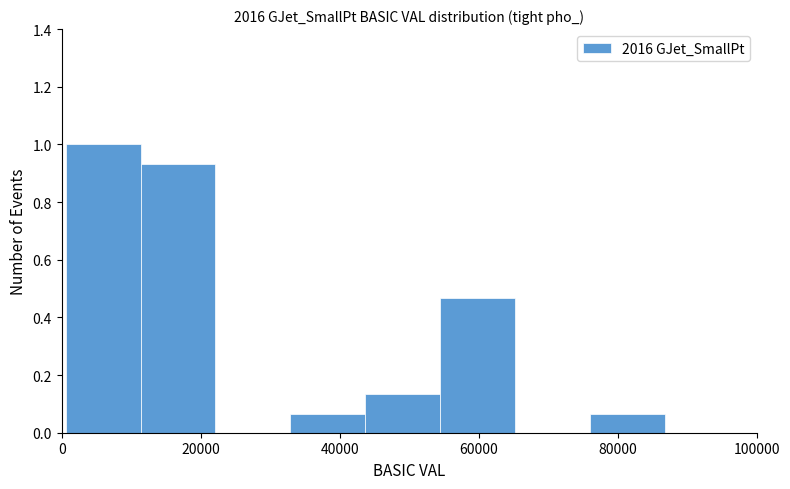

Reading left to right, list every bar in this chart as the range it spans on the x-axis followed by its height. Neither the bar edges nor the heights are printed on the chart, so give them approximately, as read against the axes.

0 to 12000: 1.00
12000 to 22000: 0.94
22000 to 32000: 0
32000 to 44000: 0.06
44000 to 54000: 0.14
54000 to 66000: 0.46
66000 to 76000: 0
76000 to 86000: 0.06